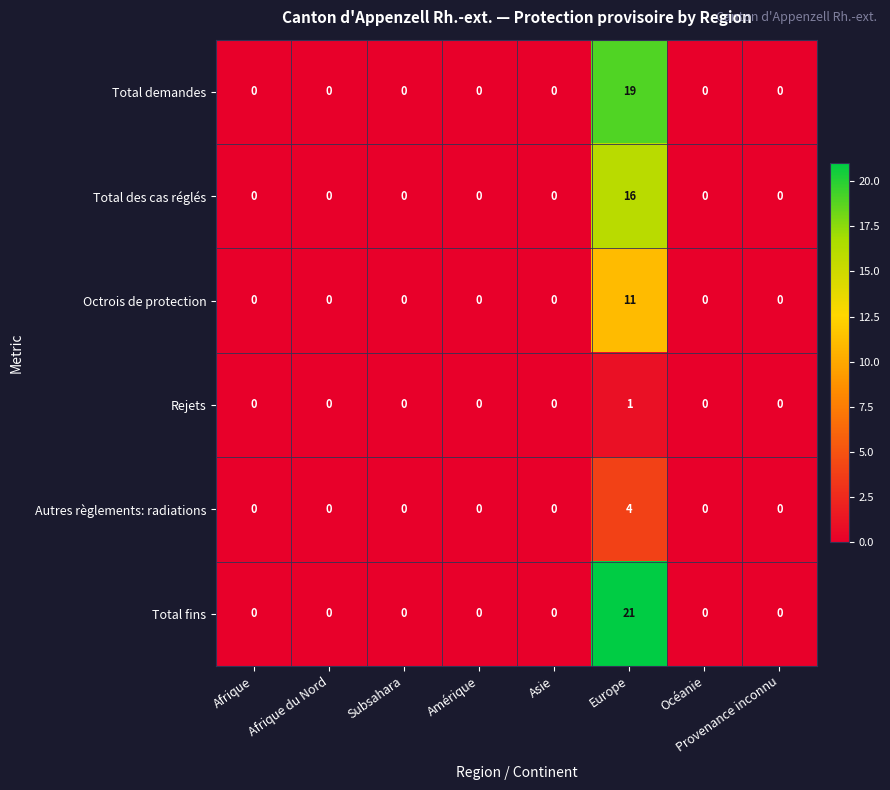

The value of Total fins at Provenance inconnu is -13. True or false?

False